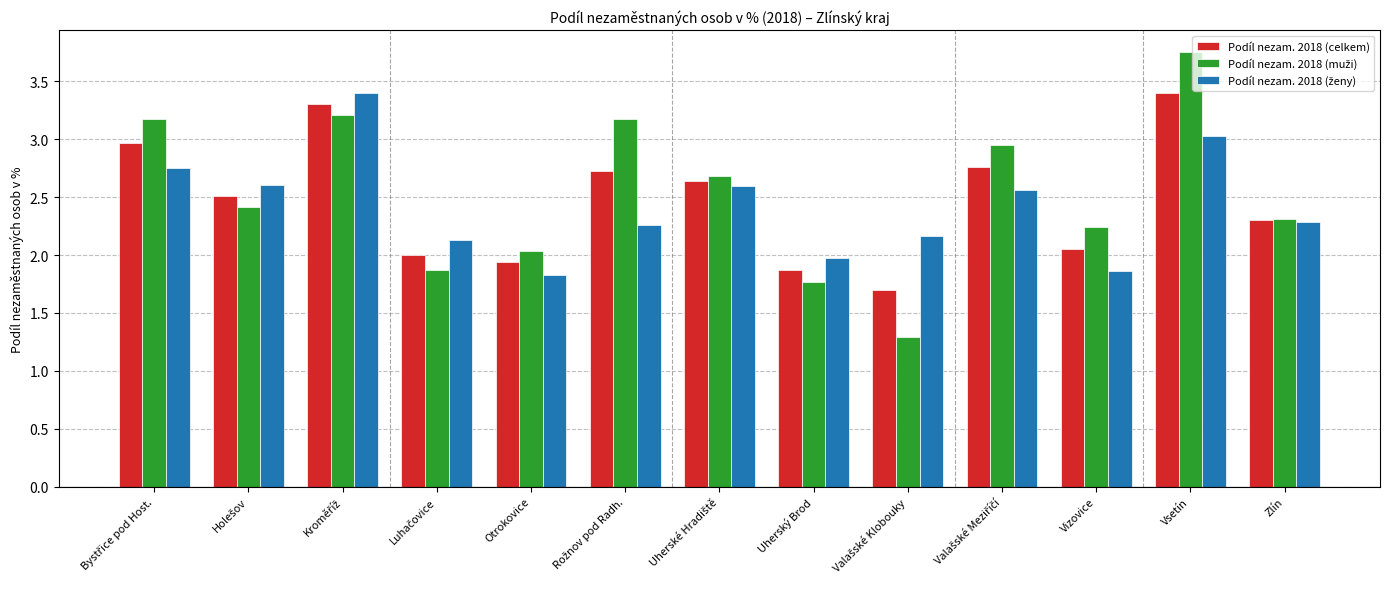

What is the total value across all series at Vsetín?

10.2